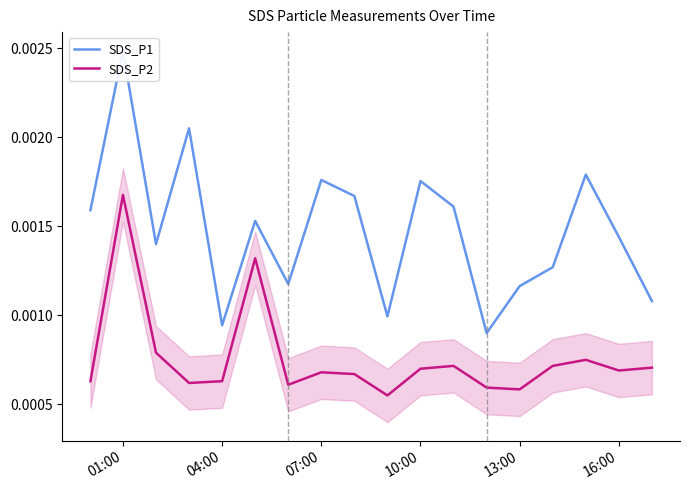

What is the label of the 2nd point from the right?

16:00